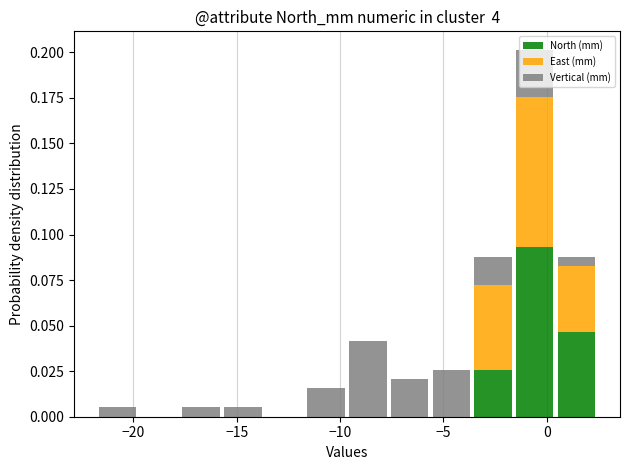

Reading left to right, transcribe this chart: for each stacked bar, give the range it covers on the x-axis and its total height. Neither the bar edges nor the heights are printed on the chart, so give them approximately, as read against the axes.

-22.0 to -19.5: 0.005
-19.5 to -17.5: 0
-17.5 to -15.5: 0.005
-15.5 to -13.5: 0.005
-13.5 to -11.5: 0
-11.5 to -9.5: 0.015
-9.5 to -7.5: 0.040
-7.5 to -5.5: 0.020
-5.5 to -3.5: 0.025
-3.5 to -1.5: 0.090
-1.5 to 0.5: 0.200
0.5 to 2.5: 0.090